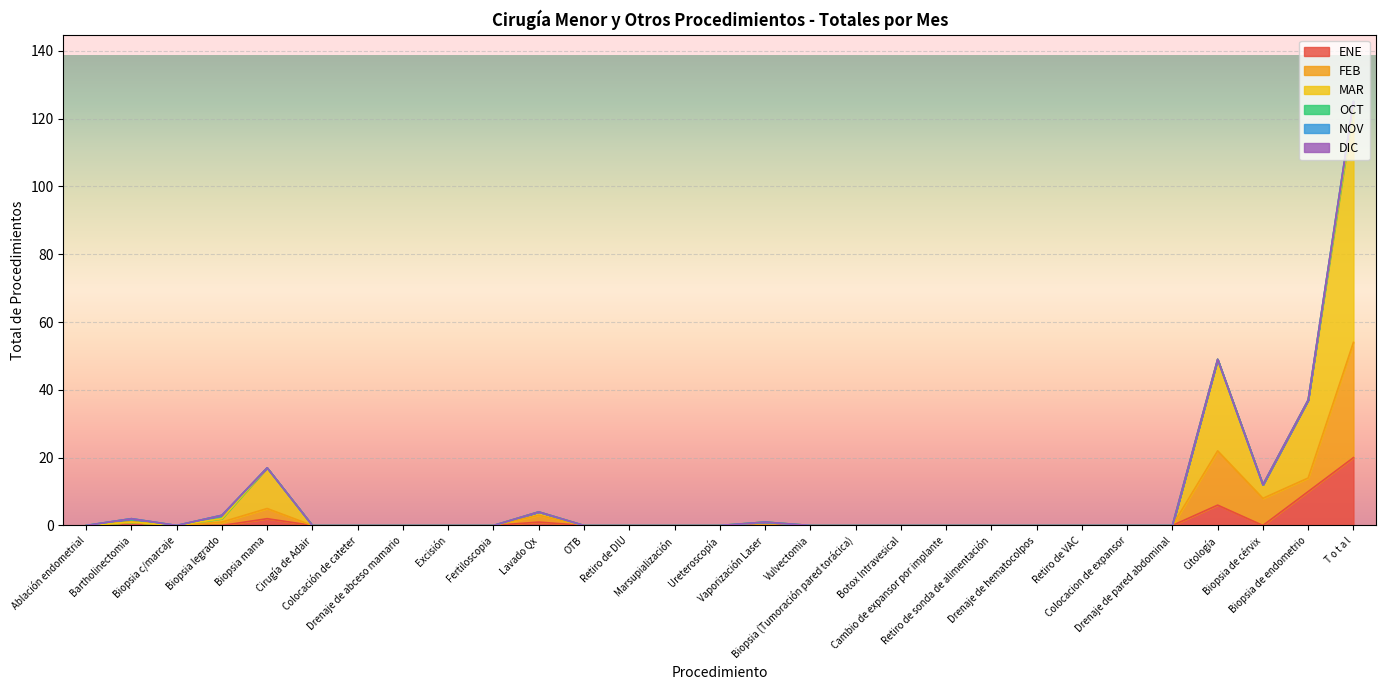

Where is ENE nearest to the value 10?

Biopsia de endometrio